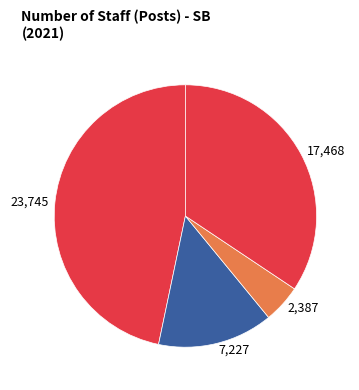

The 7,227 slice represents 14% of the pie. True or false?

True